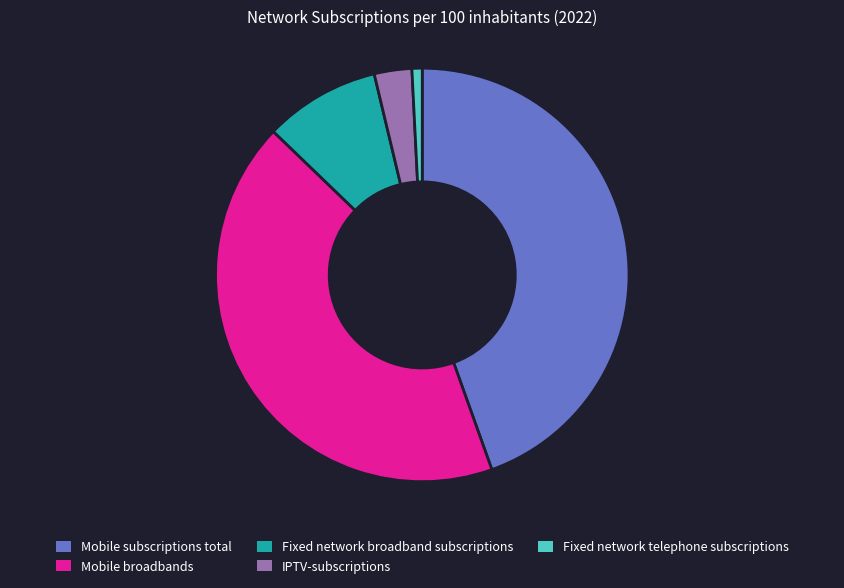

Combined, do Mobile subscriptions total and Fixed network broadband subscriptions account for over 50%?

Yes